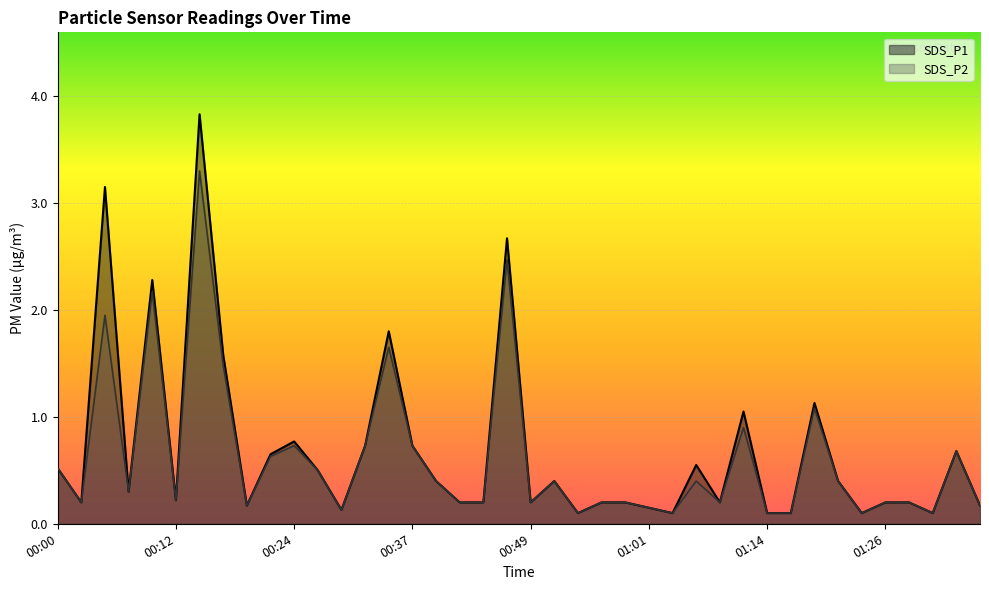

What is the difference between the highest and lowest values at 01:07?

0.2